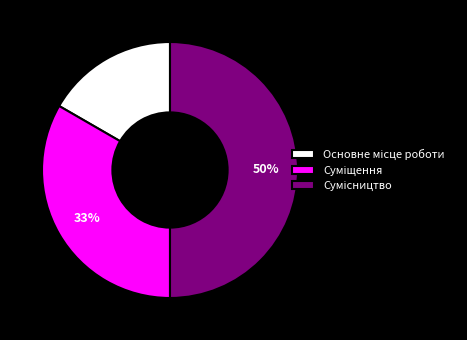

Count the number of slices in the pie.

3